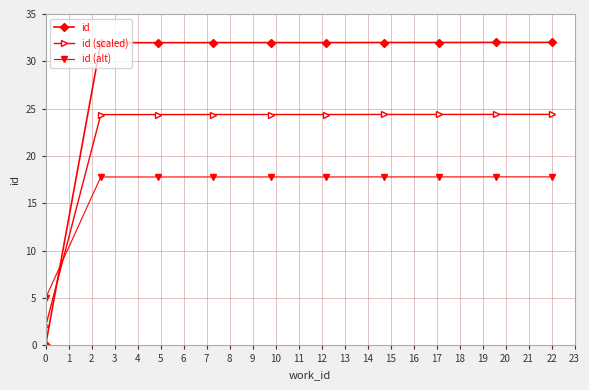

Does the chart display data point markers on the line(s)?

Yes